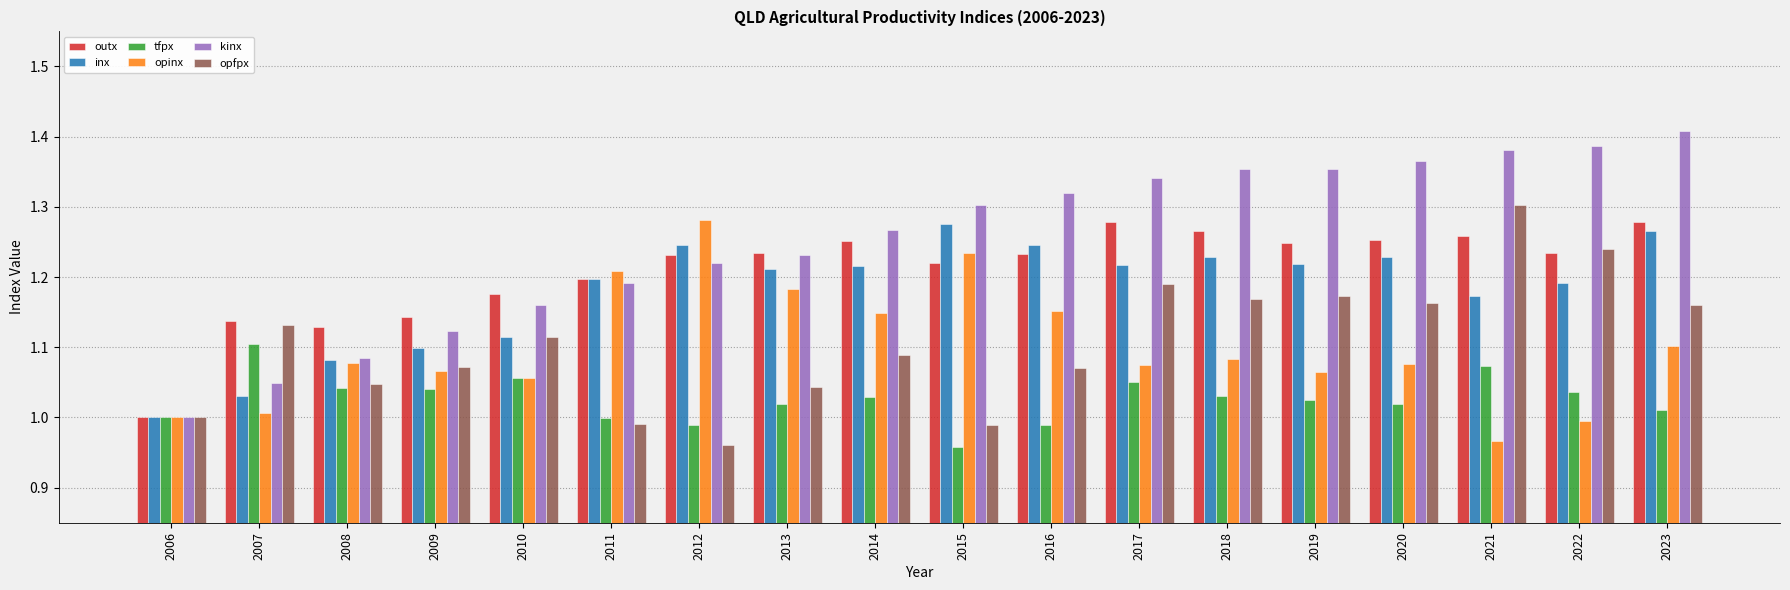

Is the value of inx at 2015 greater than the value of opinx at 2007?

Yes